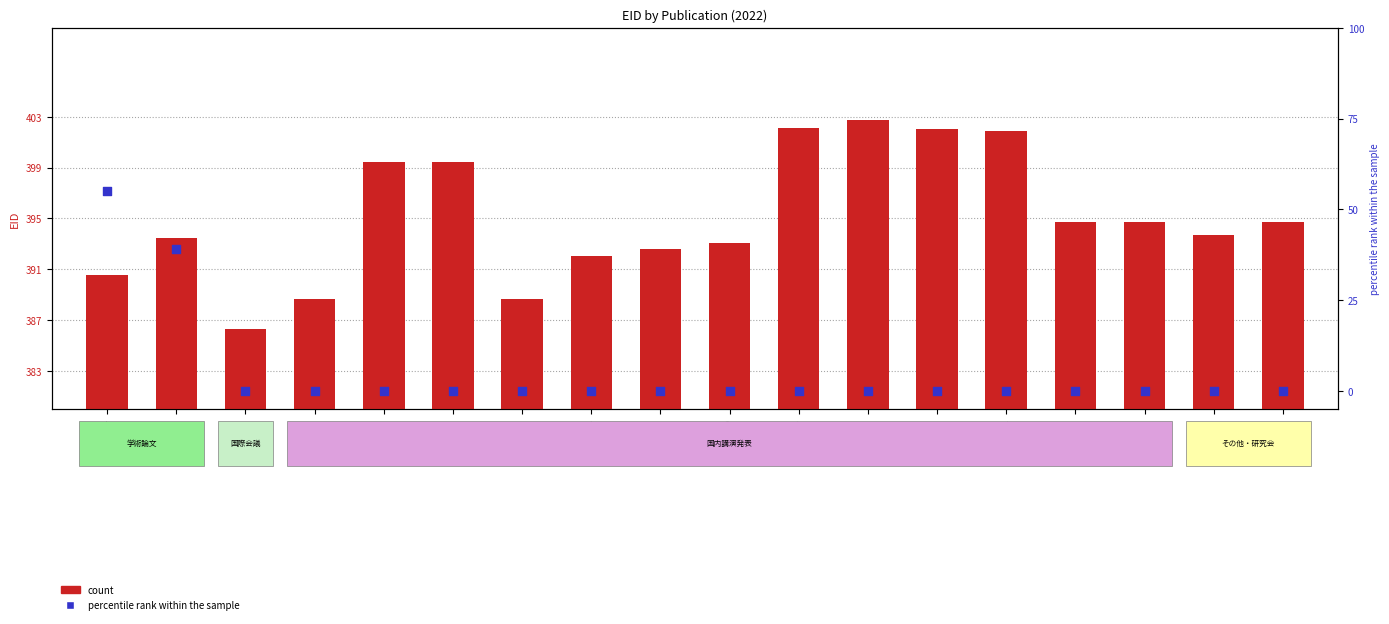

At which category is the sum across all series the highest?

390584